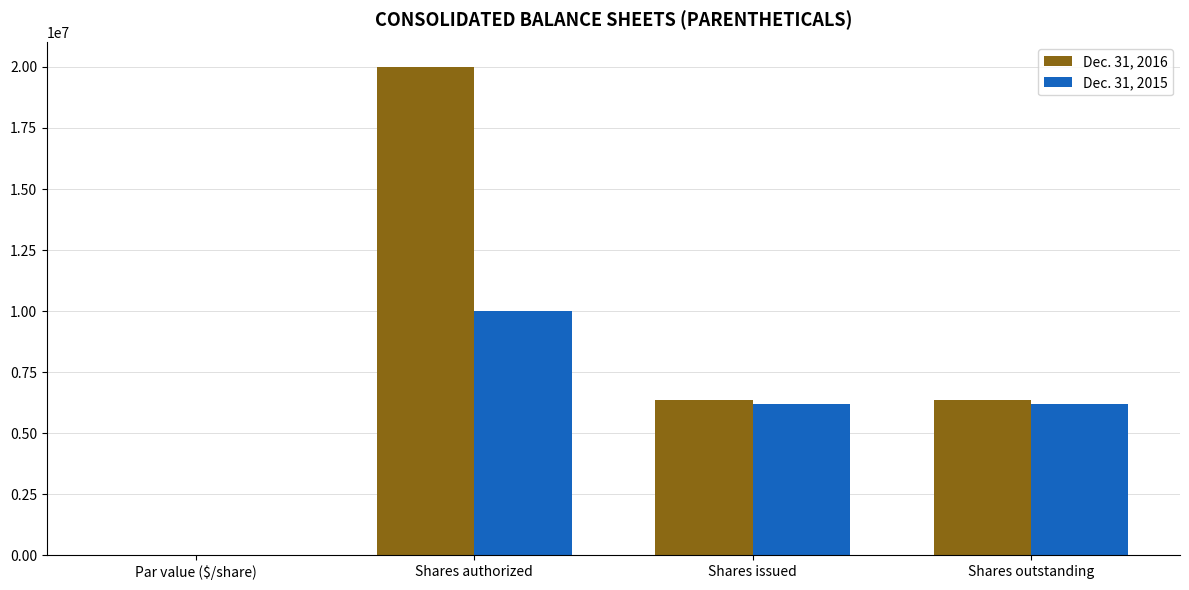

Are the bars horizontal?

No